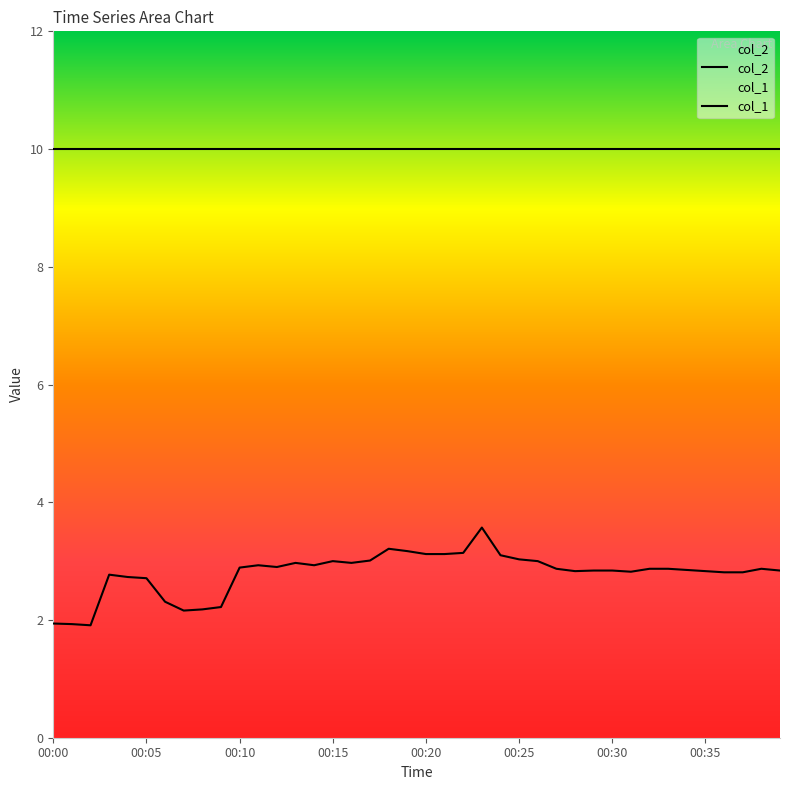

How many data points in col_2 are above 2?

37